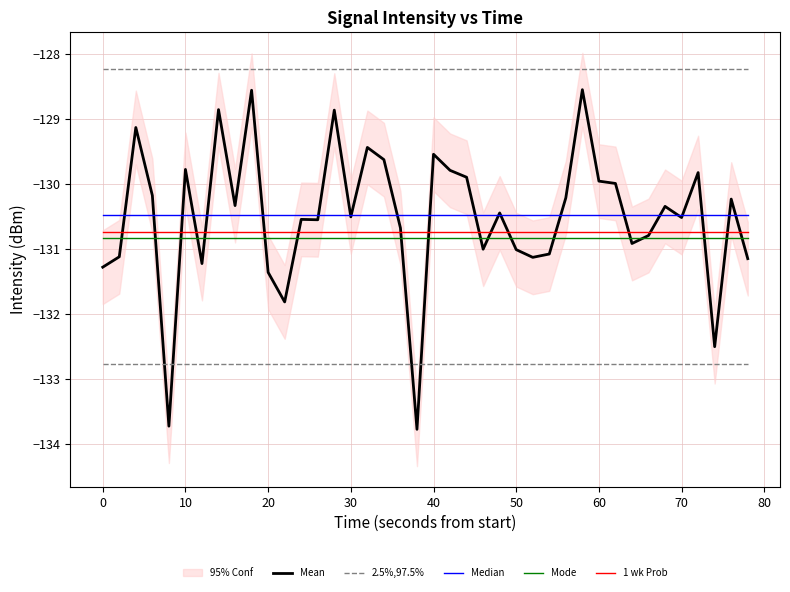

At how many categories does at least one series exceed -130?

40